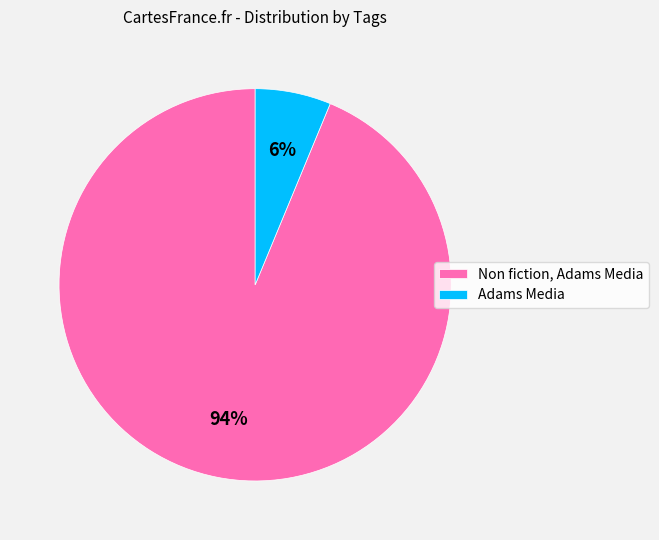

Does any single category account for the majority?

Yes